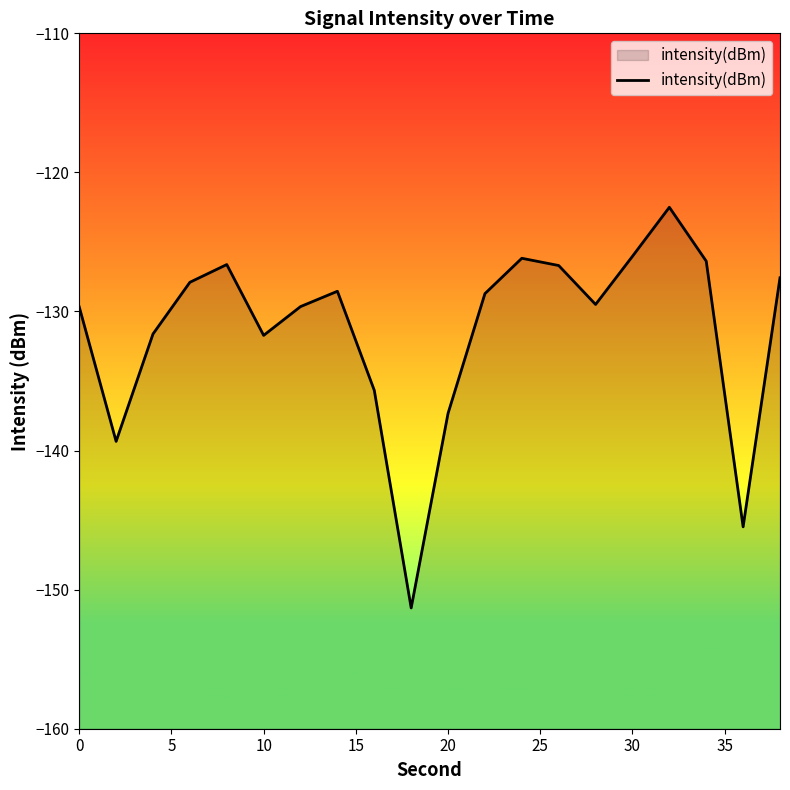

What is the approximate value at 0?

-129.7